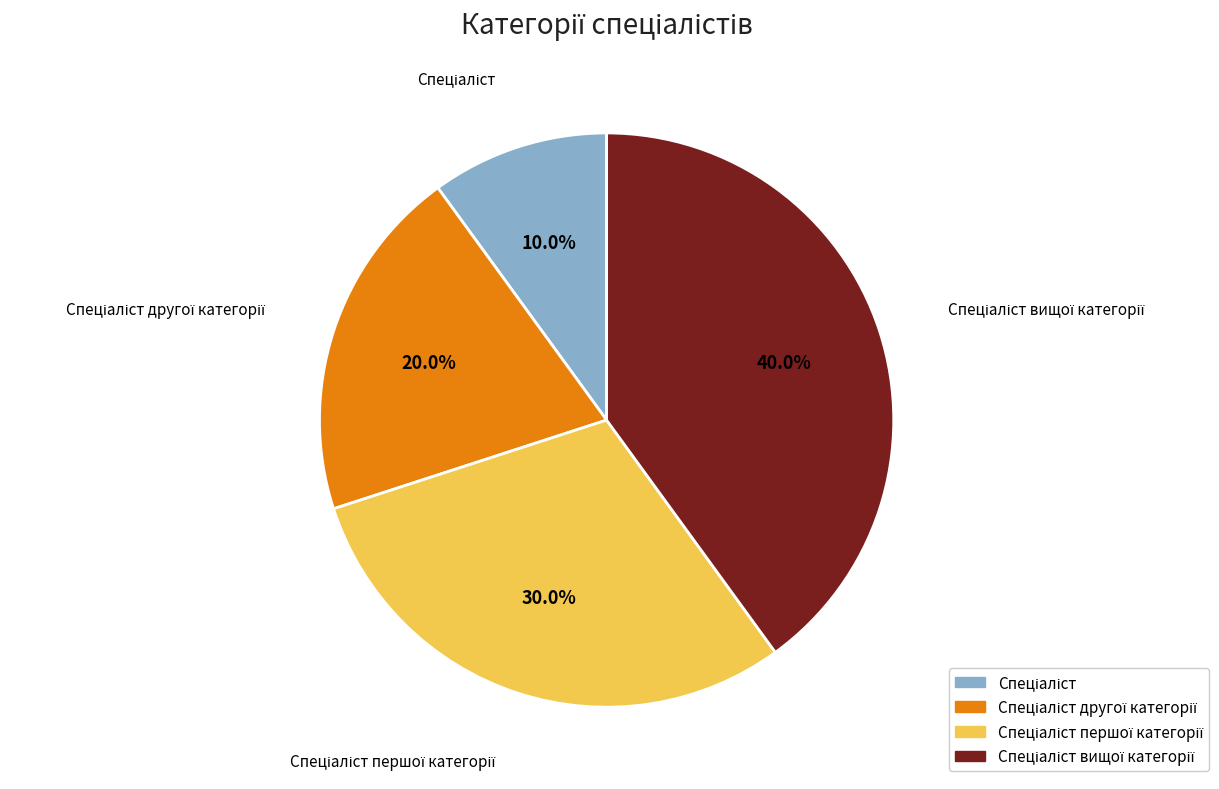

Does any single category account for the majority?

No